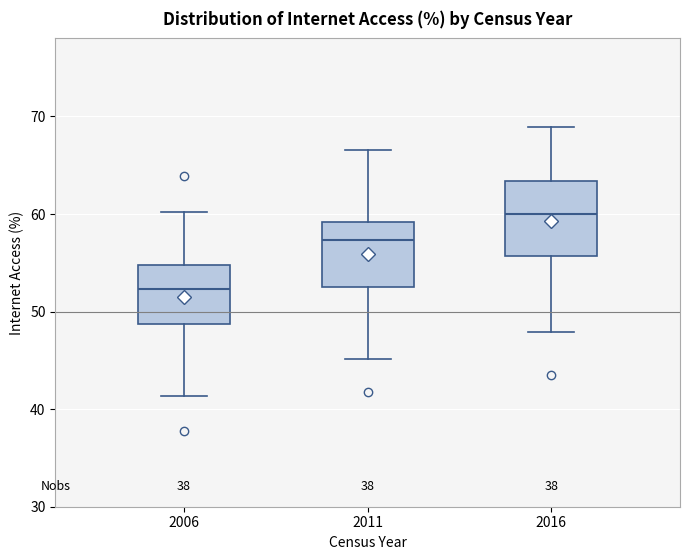

Reading left to right, read every box against the y-axis: the position of its median line, the range the box covers, and the ends of its whiskers. The values are not printed on the chart, so give them approximately, as read against the axis.

2006: median 52, box 49 to 55, whiskers 41 to 60
2011: median 57, box 53 to 59, whiskers 45 to 67
2016: median 60, box 56 to 63, whiskers 48 to 69